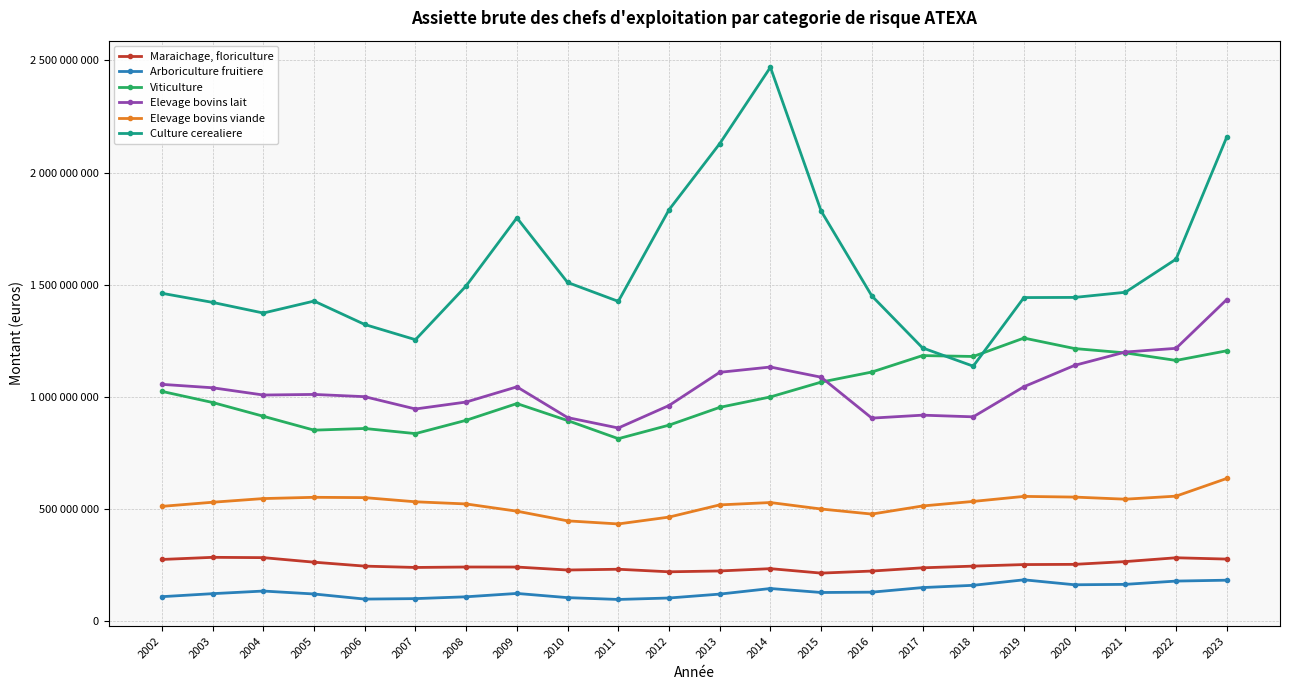

What value does the Elevage bovins viande series have at 2007?

531891309